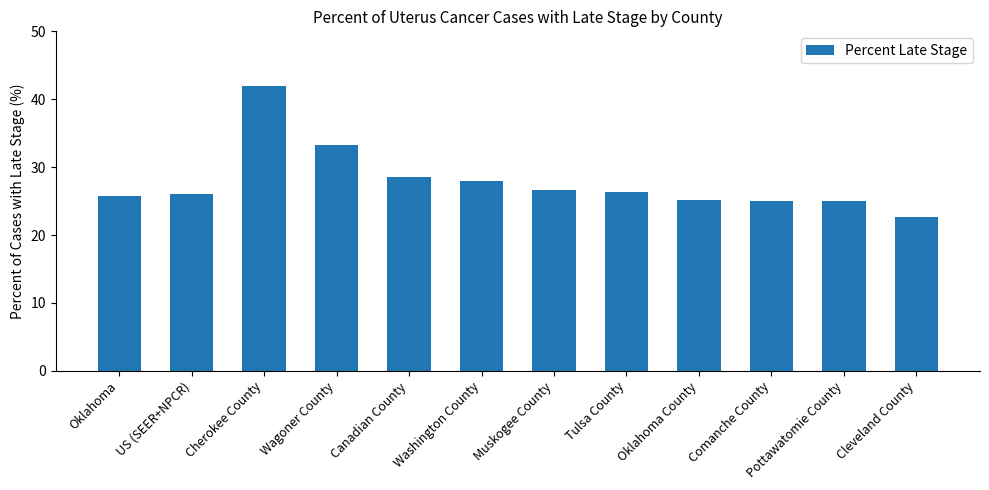

The value at Washington County is 27.9. True or false?

True